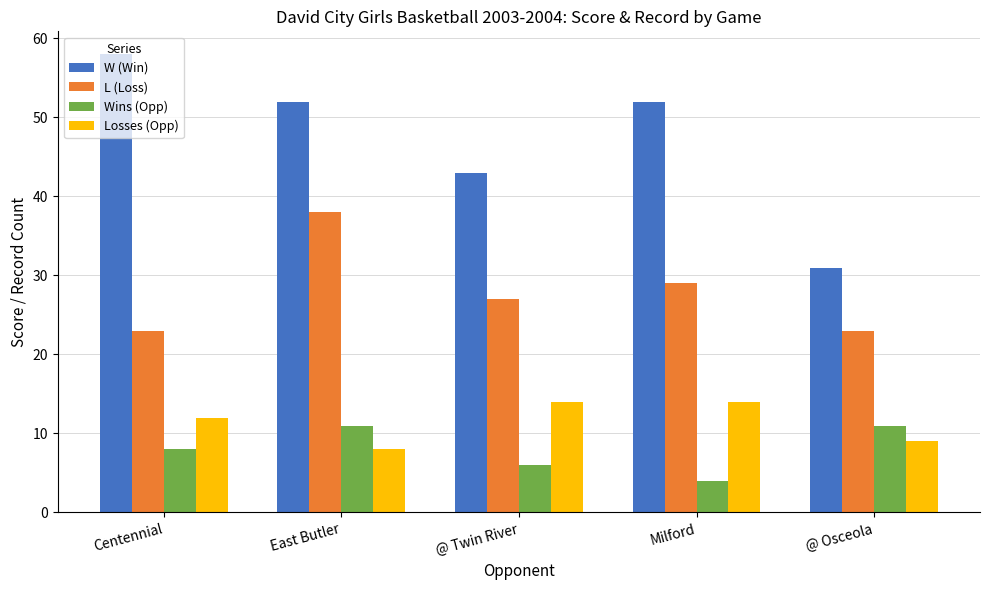

Rank the series by their maximum value, from highest to lowest.

W (Win), L (Loss), Losses (Opp), Wins (Opp)